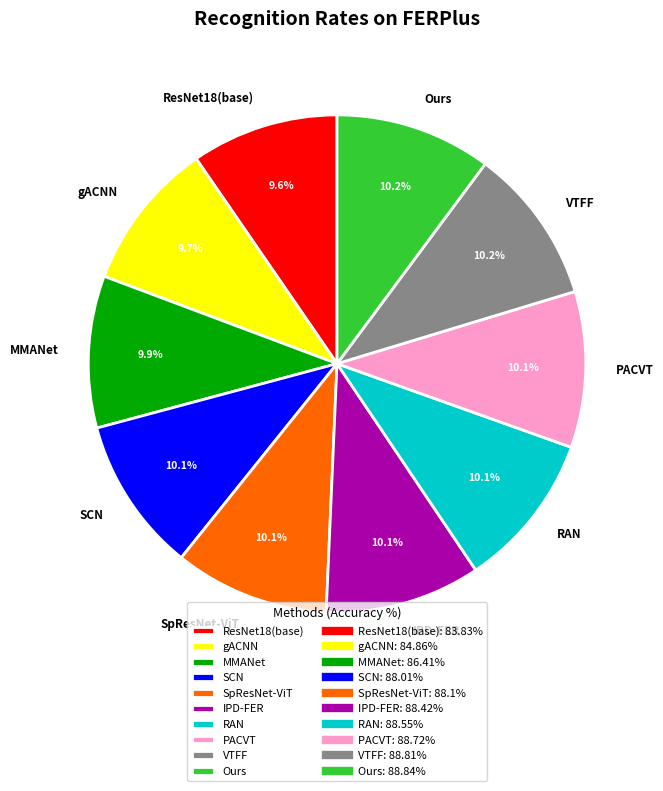

To the nearest percent, what is the average slice percentage?

10%